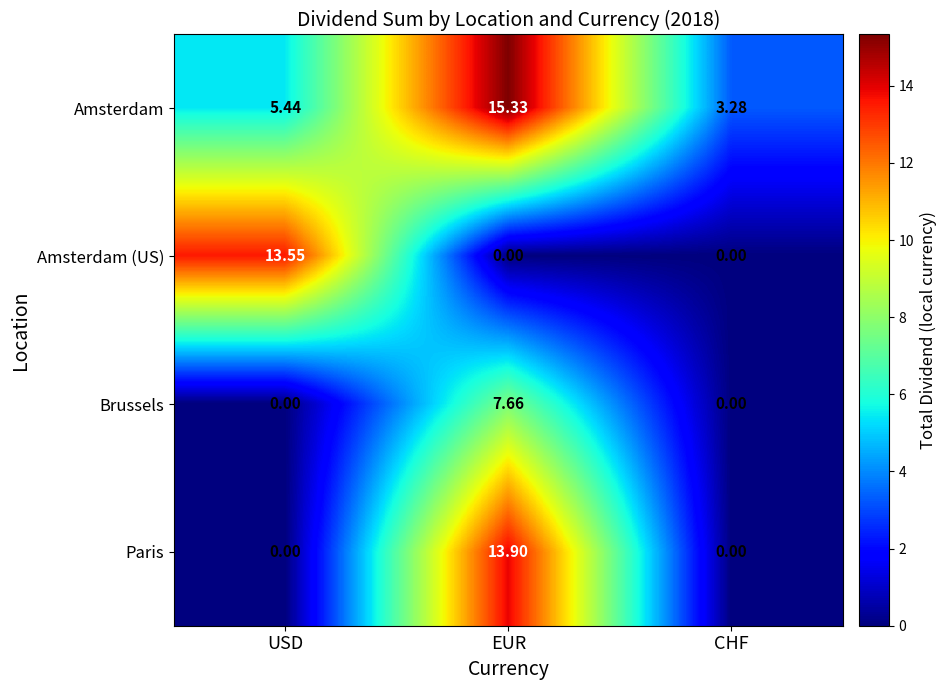

Which label corresponds to the largest value in the chart?

EUR